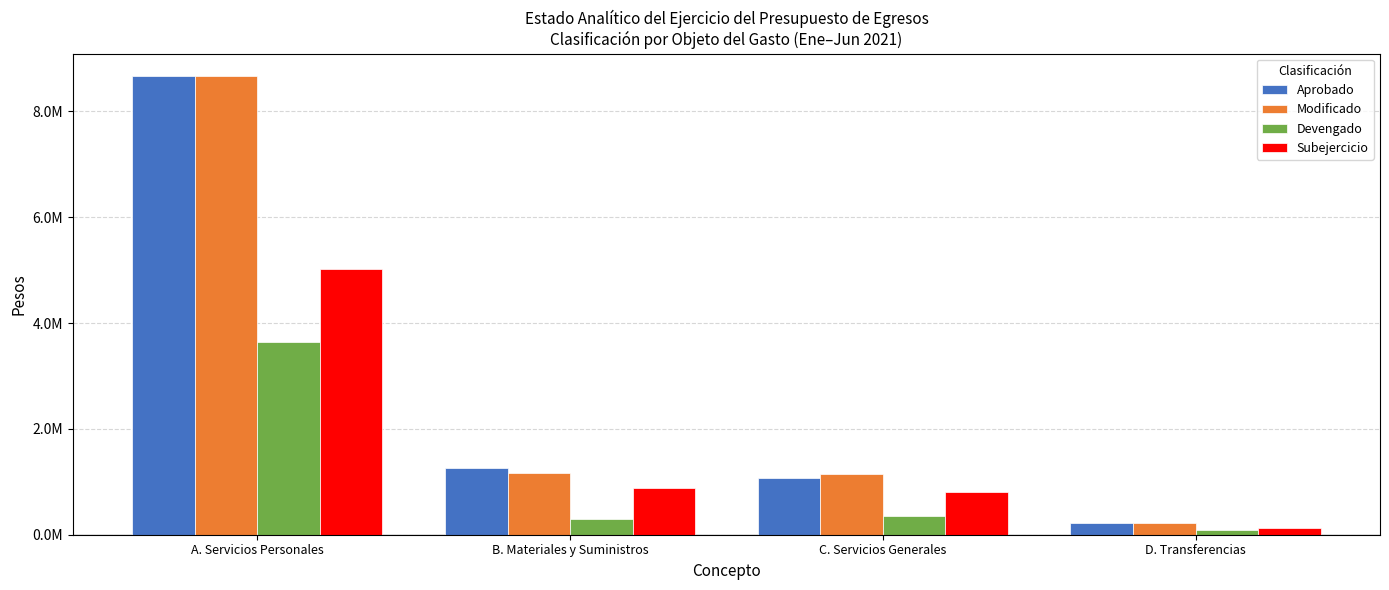

Reading left to right, extract all data points from this chart.

Aprobado: A. Servicios Personales=8658582.1	B. Materiales y Suministros=1260043.0	C. Servicios Generales=1063450.9	D. Transferencias=220000.0
Modificado: A. Servicios Personales=8658582.1	B. Materiales y Suministros=1174243.0	C. Servicios Generales=1149250.9	D. Transferencias=220000.0
Devengado: A. Servicios Personales=3639875.8	B. Materiales y Suministros=296692.8	C. Servicios Generales=350903.5	D. Transferencias=97450.9
Subejercicio: A. Servicios Personales=5018706.2	B. Materiales y Suministros=877550.2	C. Servicios Generales=798347.5	D. Transferencias=122549.1